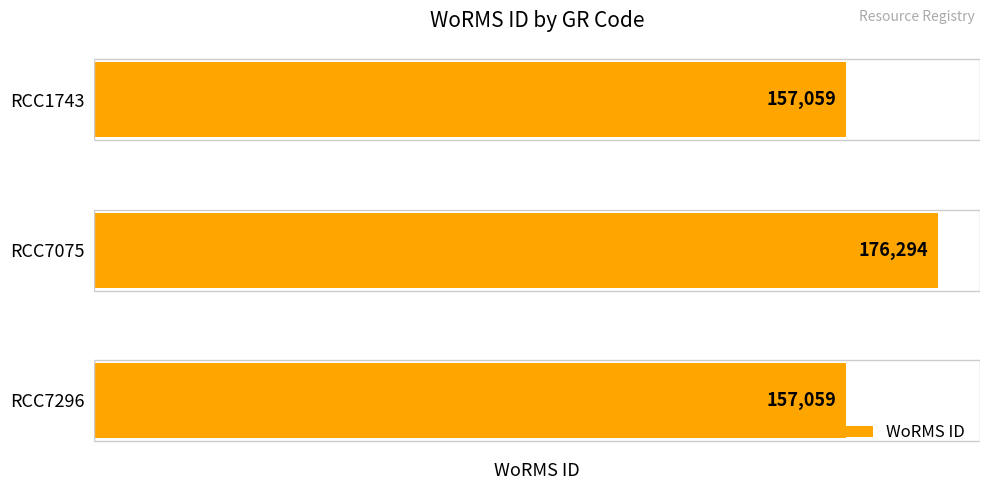

What is the minimum value shown in the chart?

157059